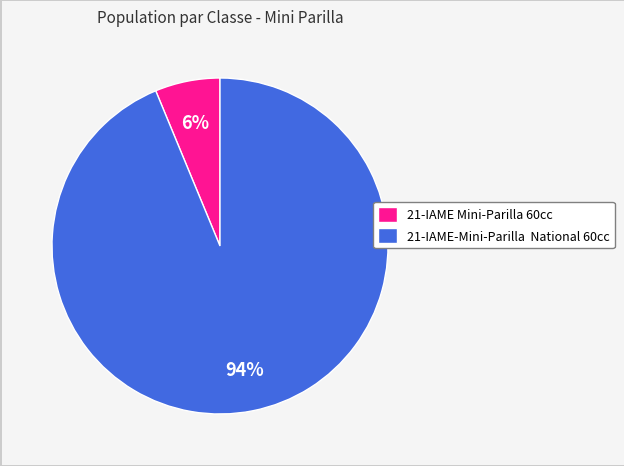

What is the smallest slice in the pie chart?

21-IAME Mini-Parilla 60cc